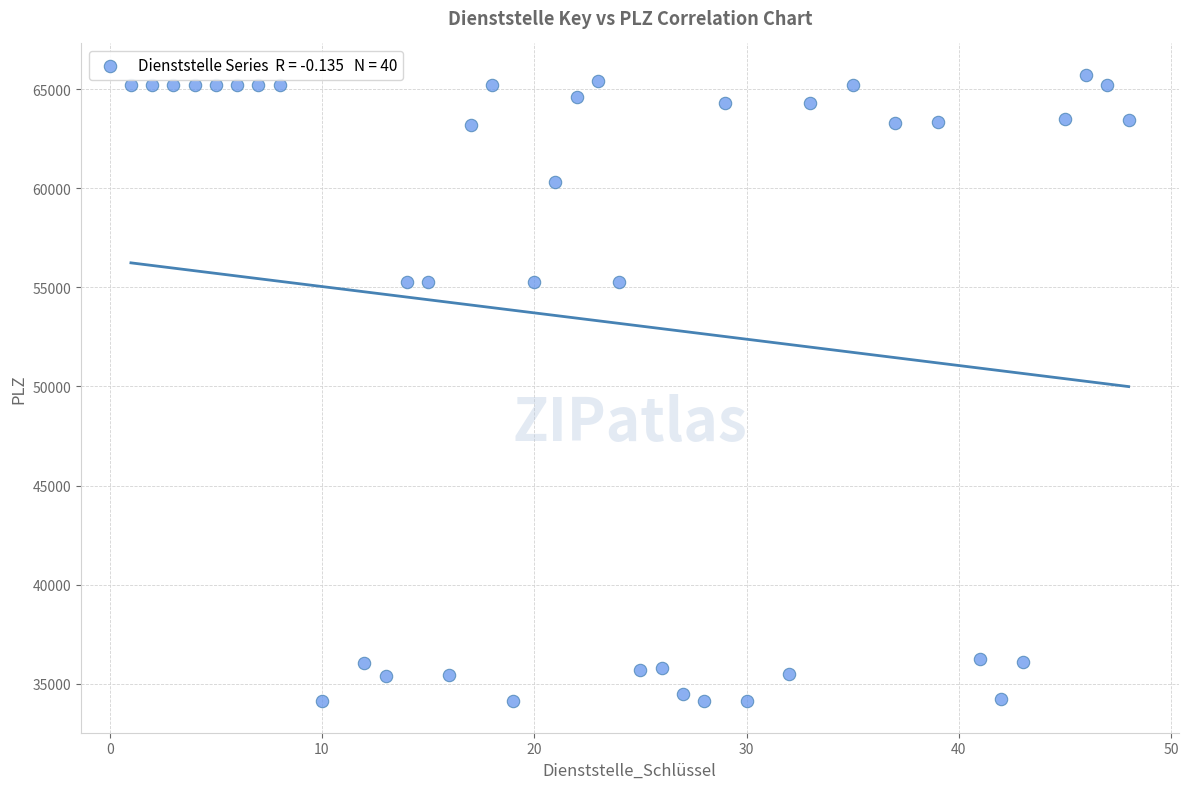

What is the range of Y values (max minus min)?

31602